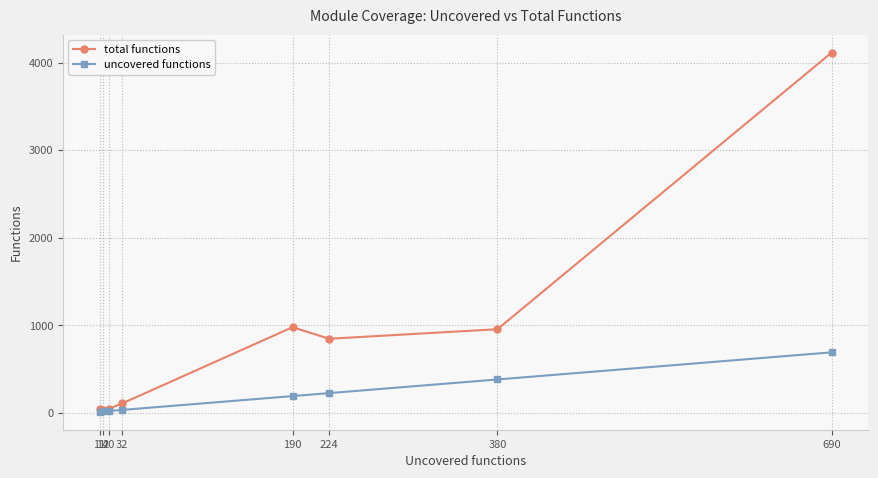

What is the difference between the maximum and minimum values in the total functions series?

4087